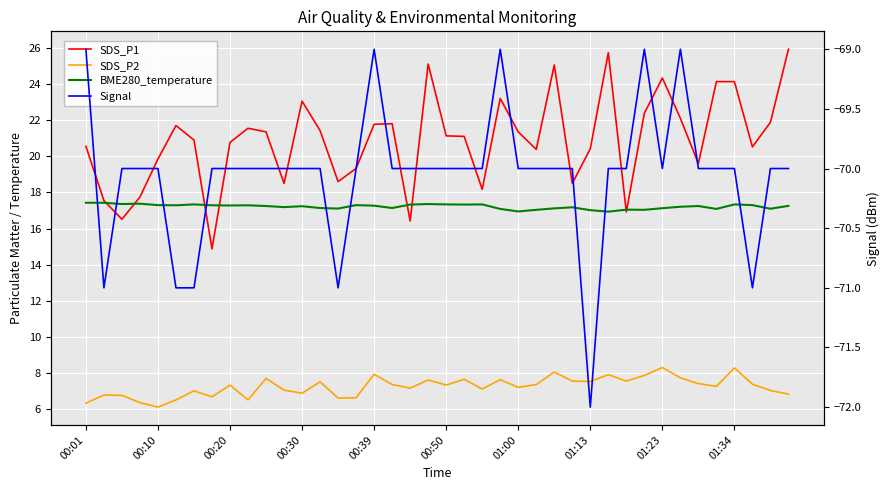

What is the average value of the Signal series?

-70.0